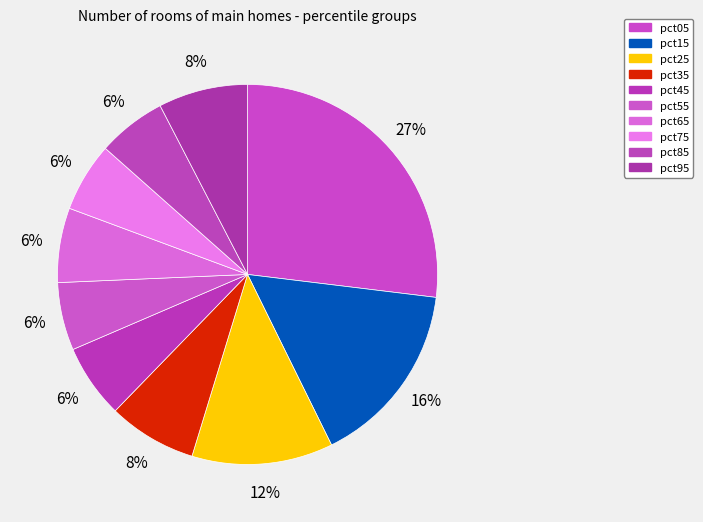

What percentage is the pct25 slice, to the nearest percent?

12%